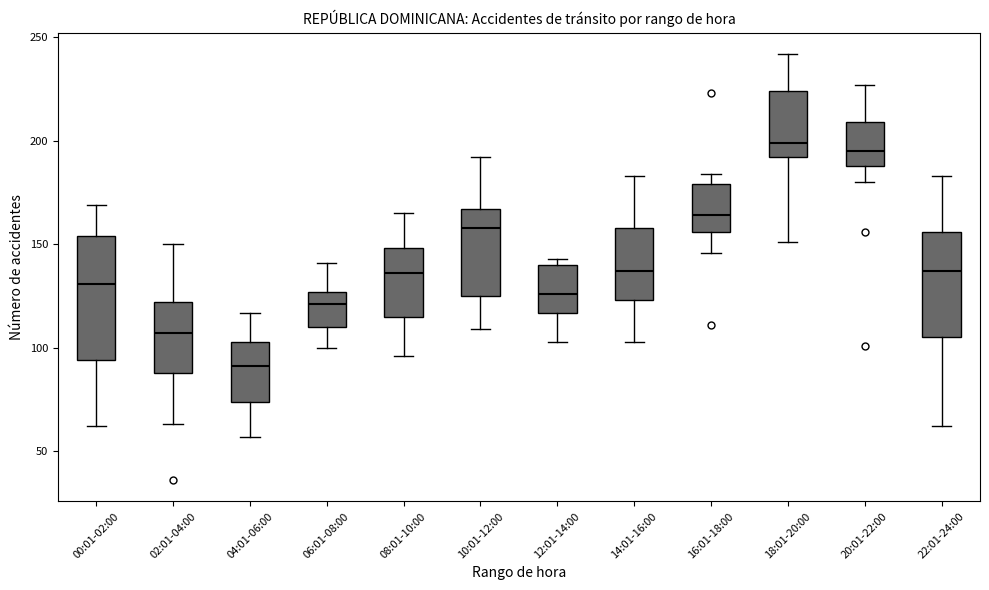

Comparing the boxes themselves (not the whiskers), which one is the tallest?

00:01-02:00